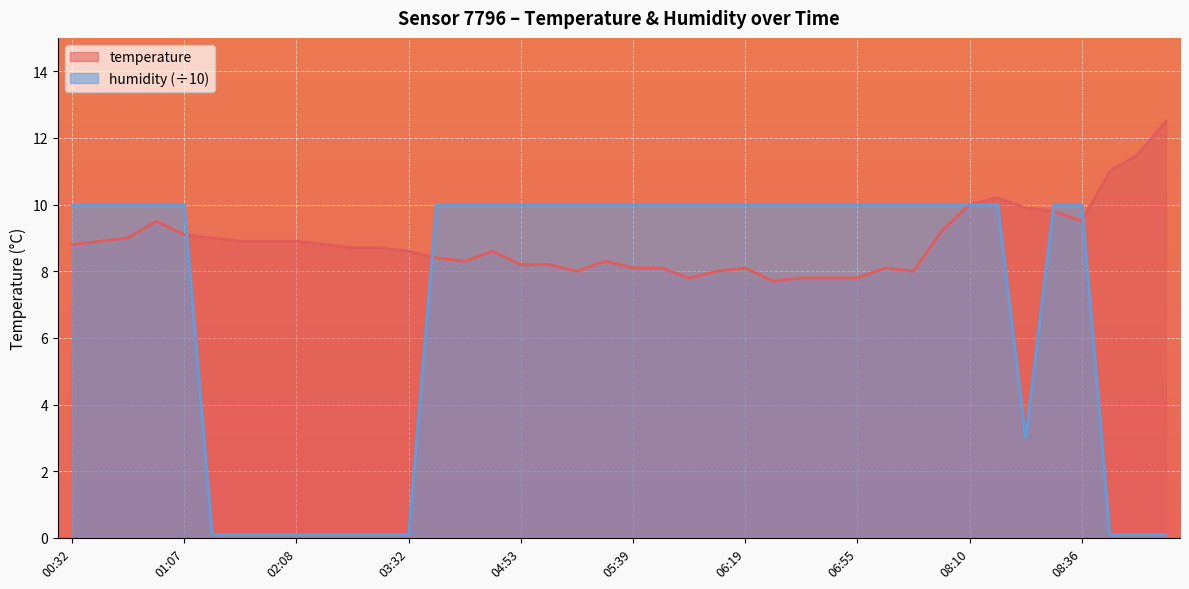

What is the label of the 24th point from the right?

04:53